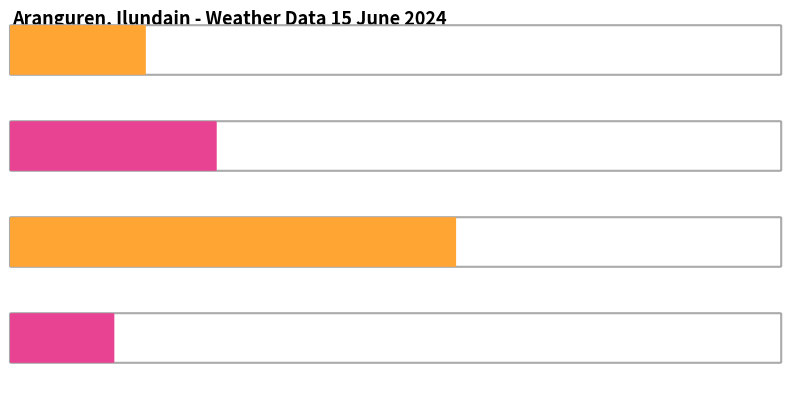

Is it true that Gust (km/h) equals 12.6 at 11:00?

False